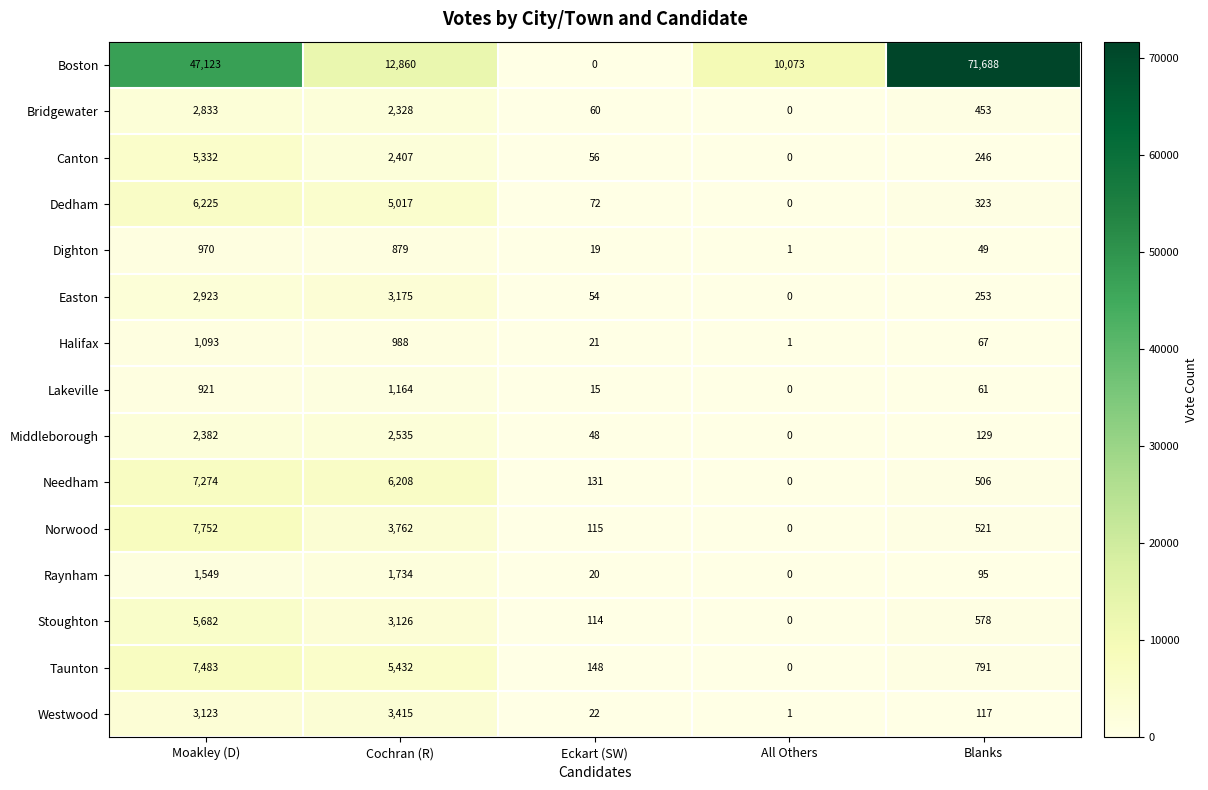

Which series has the largest total across all categories?

Boston